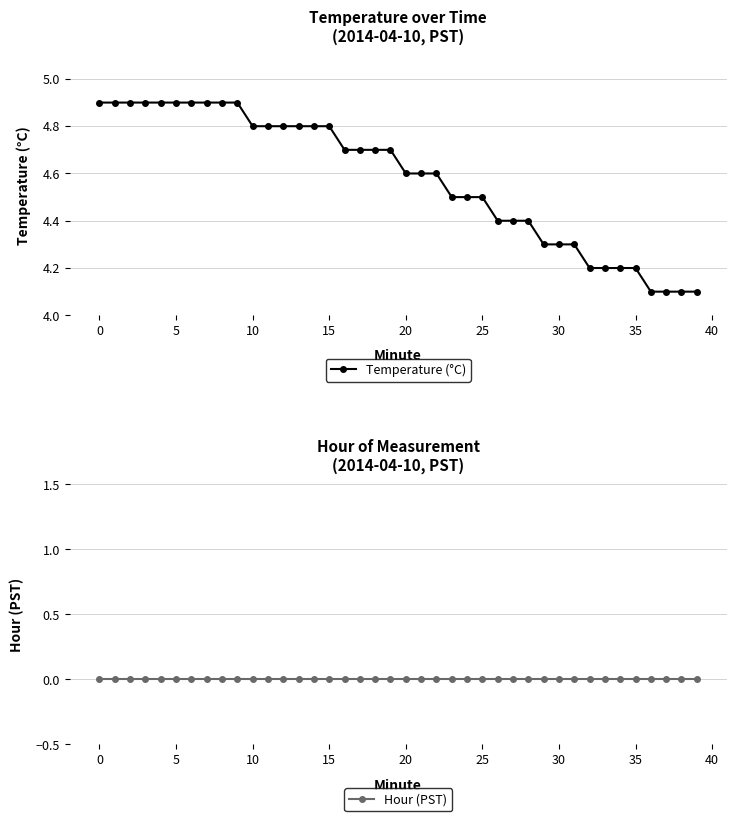

How many Temperature (°C) values are between 4 and 5?

40